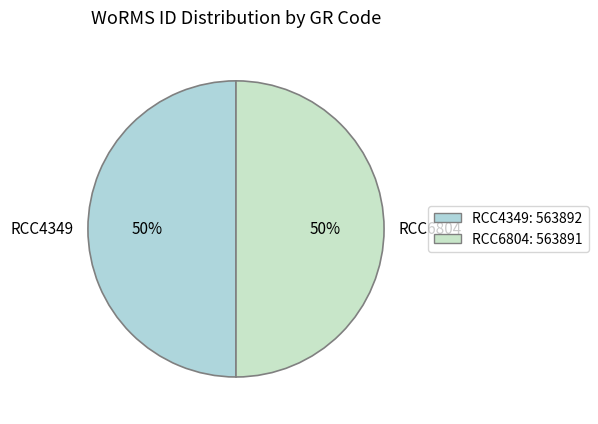

How many slices are in this pie chart?

2